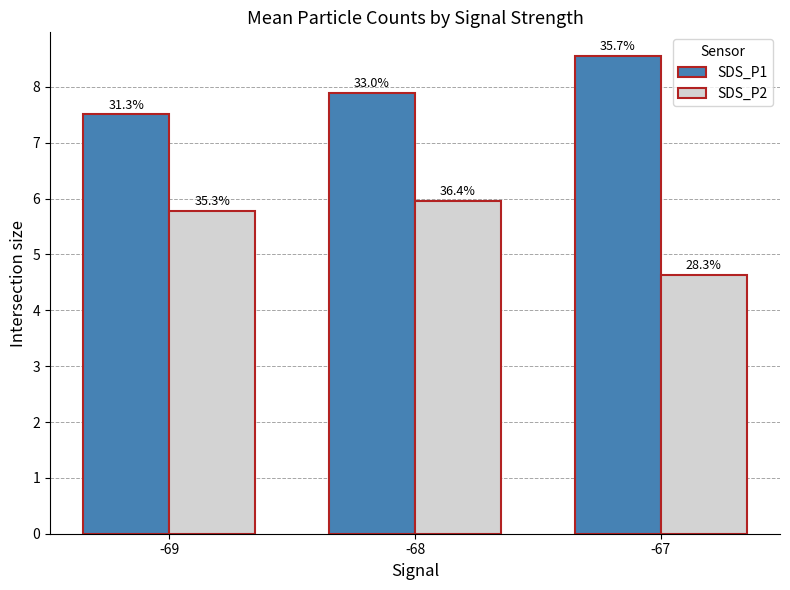

Are the bars horizontal?

No